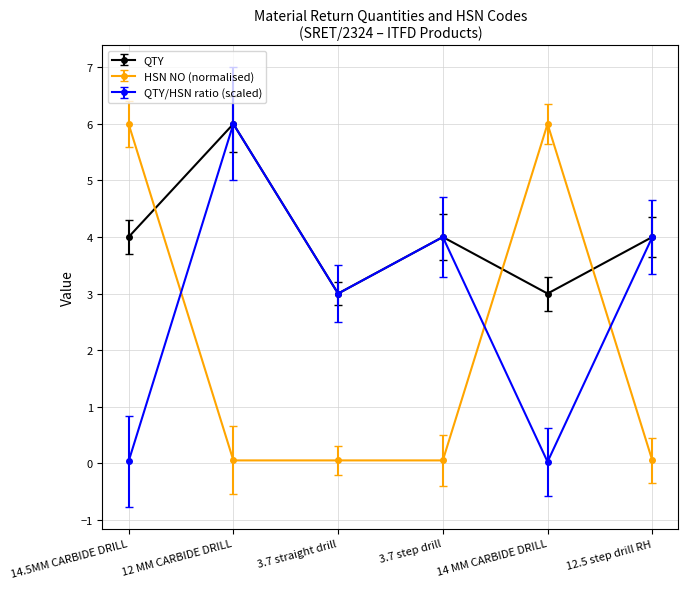

Rank the series by their average value, from lowest to highest.

HSN NO (normalised), QTY/HSN ratio (scaled), QTY